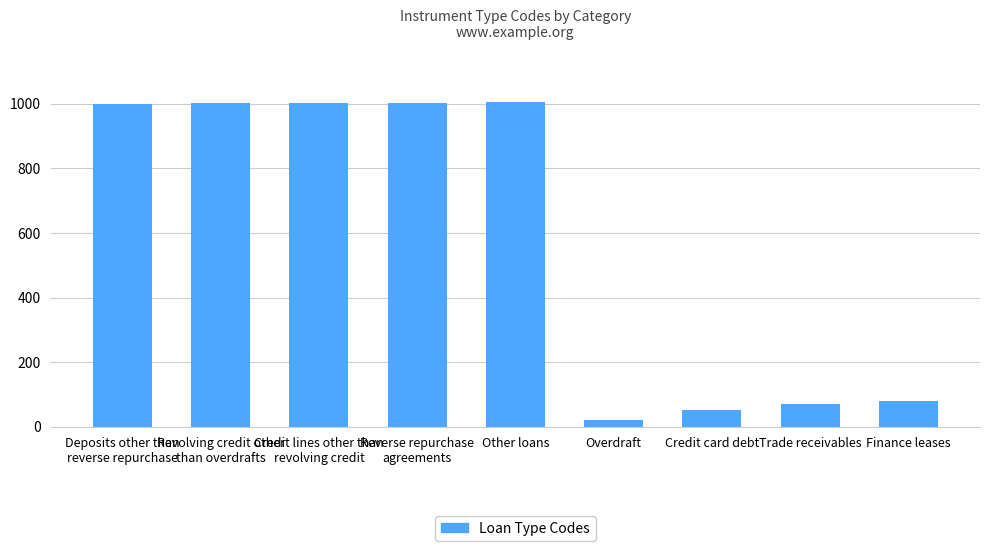

True or false: the data shows 32 at Finance leases.

False